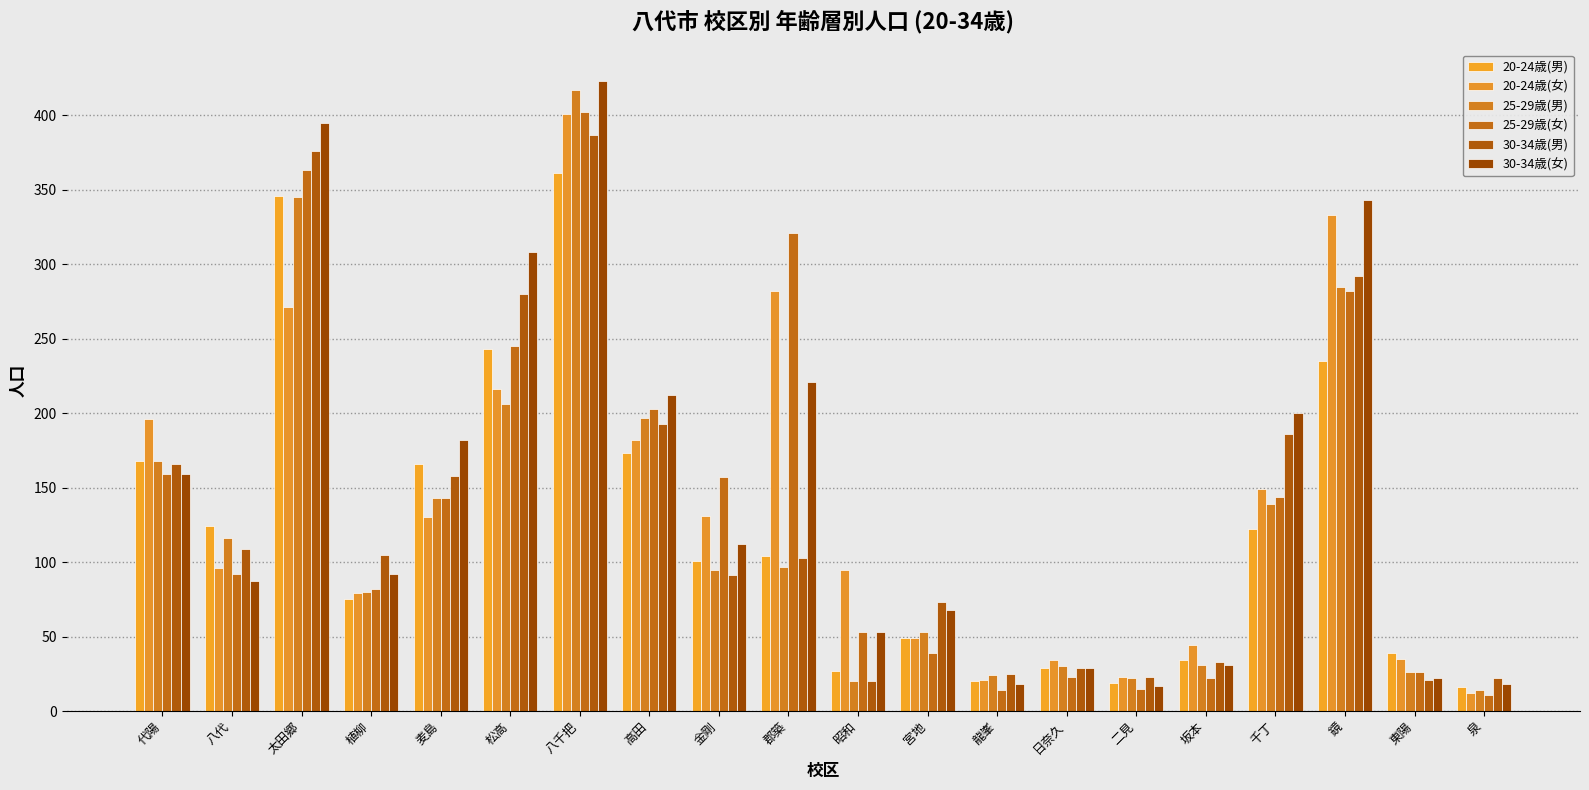

At how many categories does at least one series exceed 128?

10